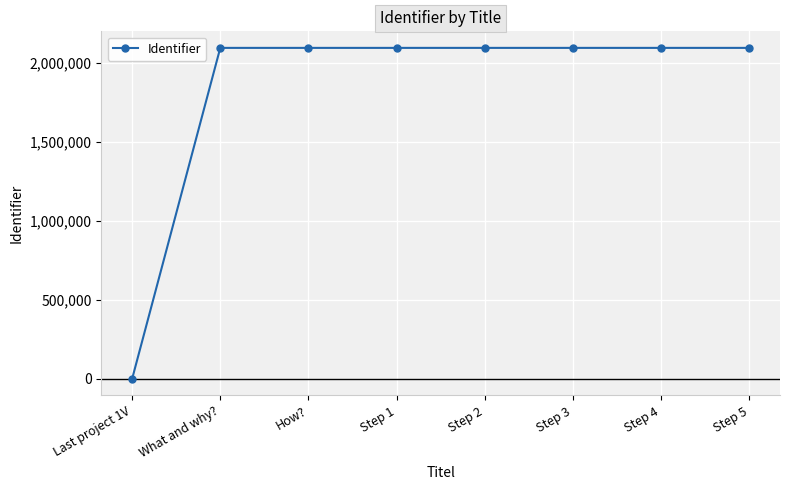

What is the label of the 4th point from the right?

Step 2